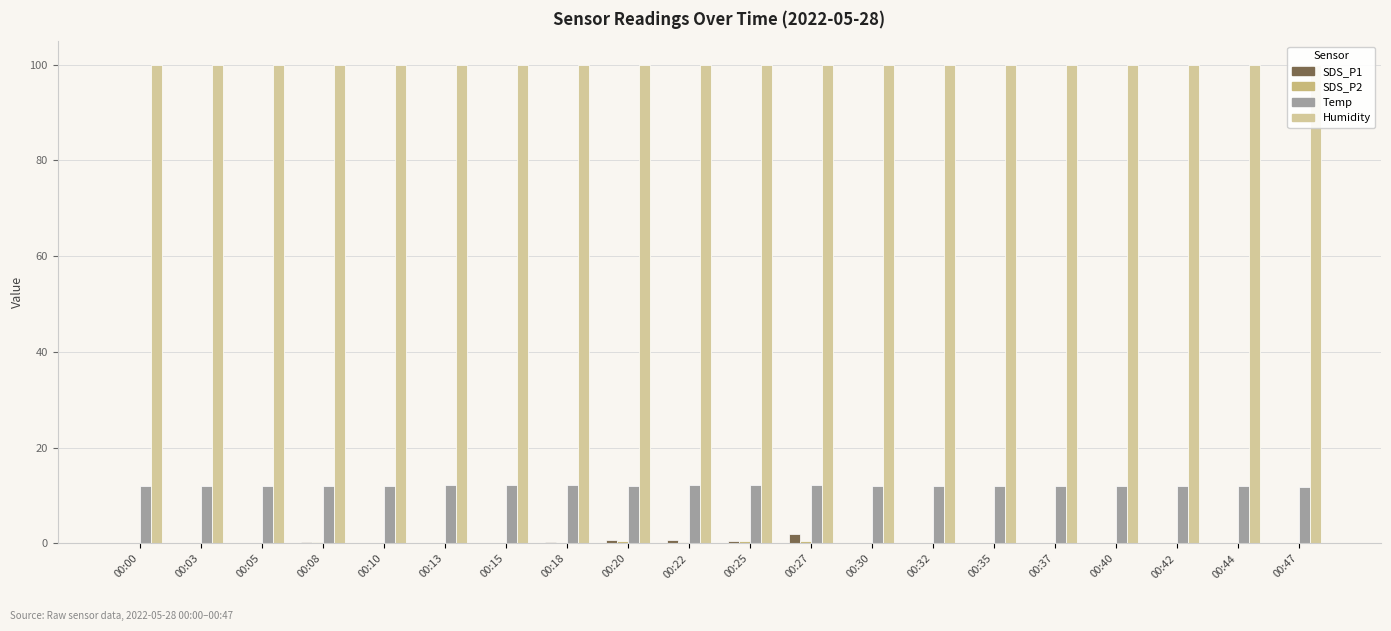

Where is SDS_P1 nearest to the value 0?

00:00